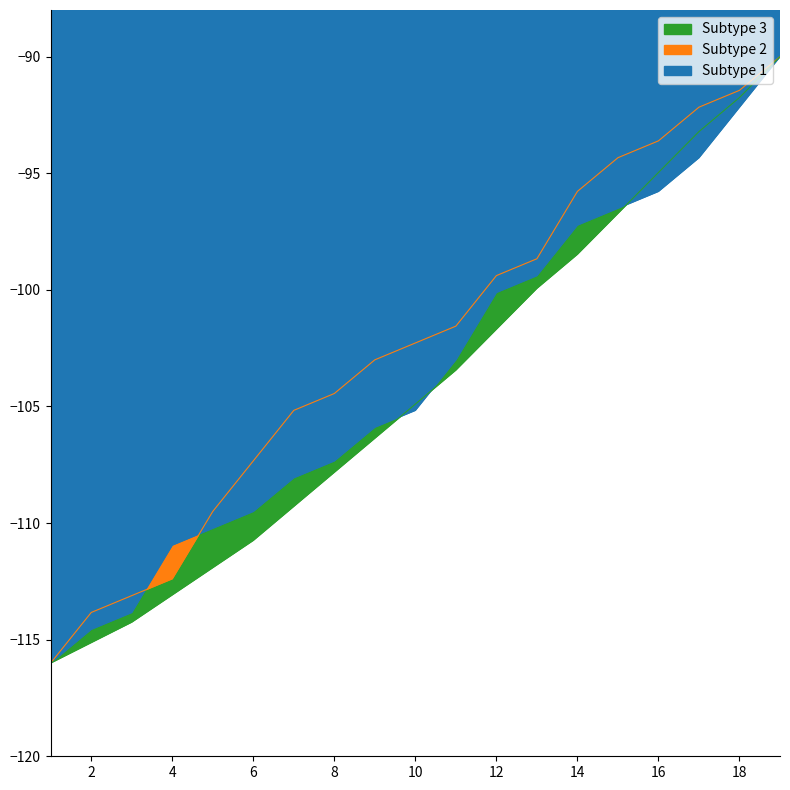

The Male Students series shows -90.0 at 19. True or false?

True